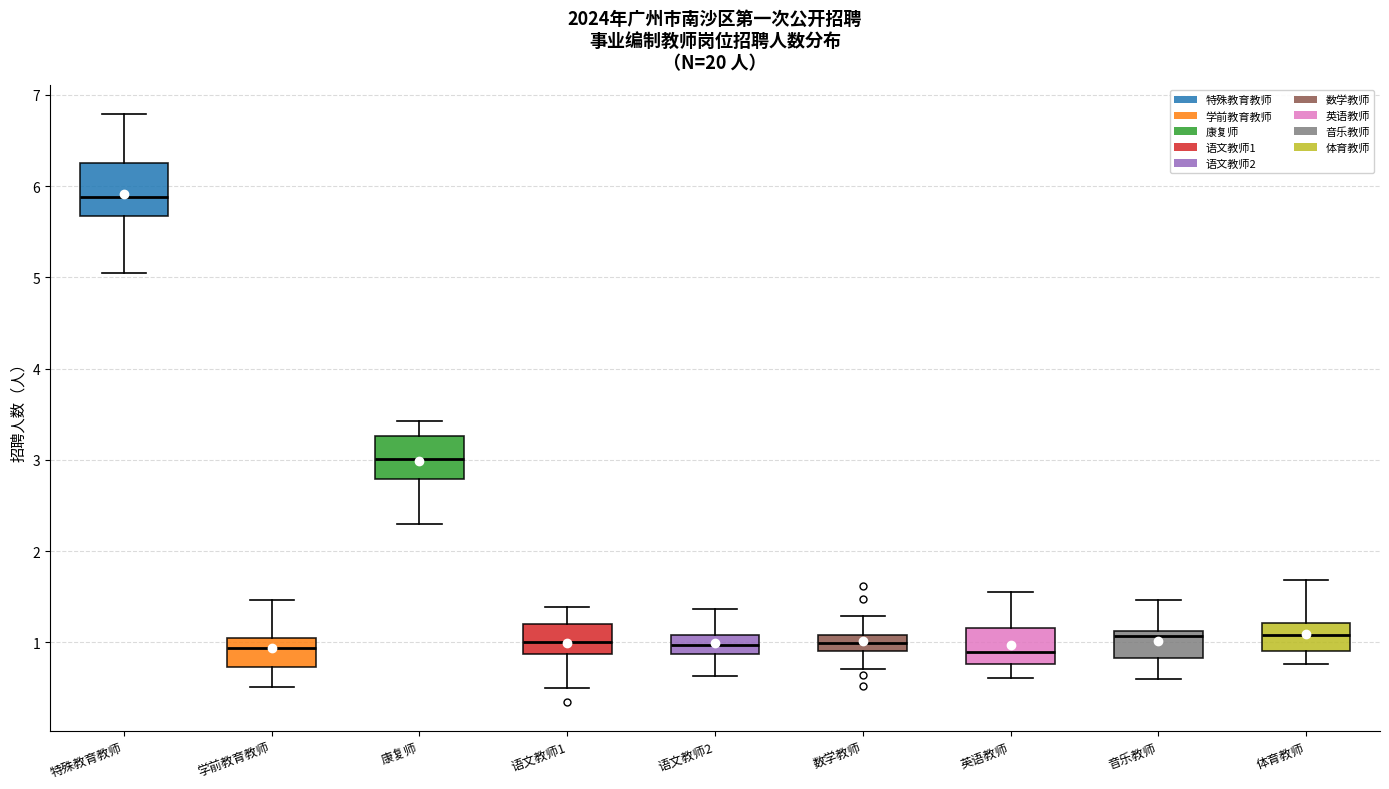

Where does the median line of the box for 学前教育教师 sit on the y-axis? The values are not printed on the chart, so give them approximately, as read against the axis.

0.9